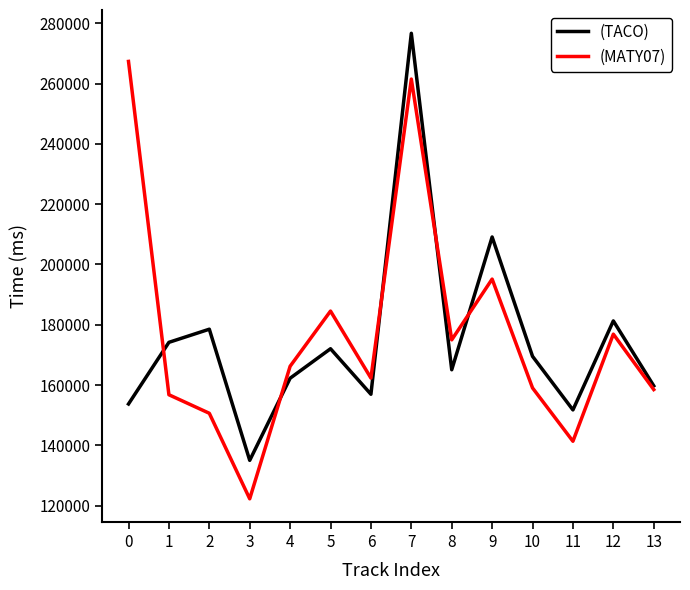

What is the greatest value displayed?

276725